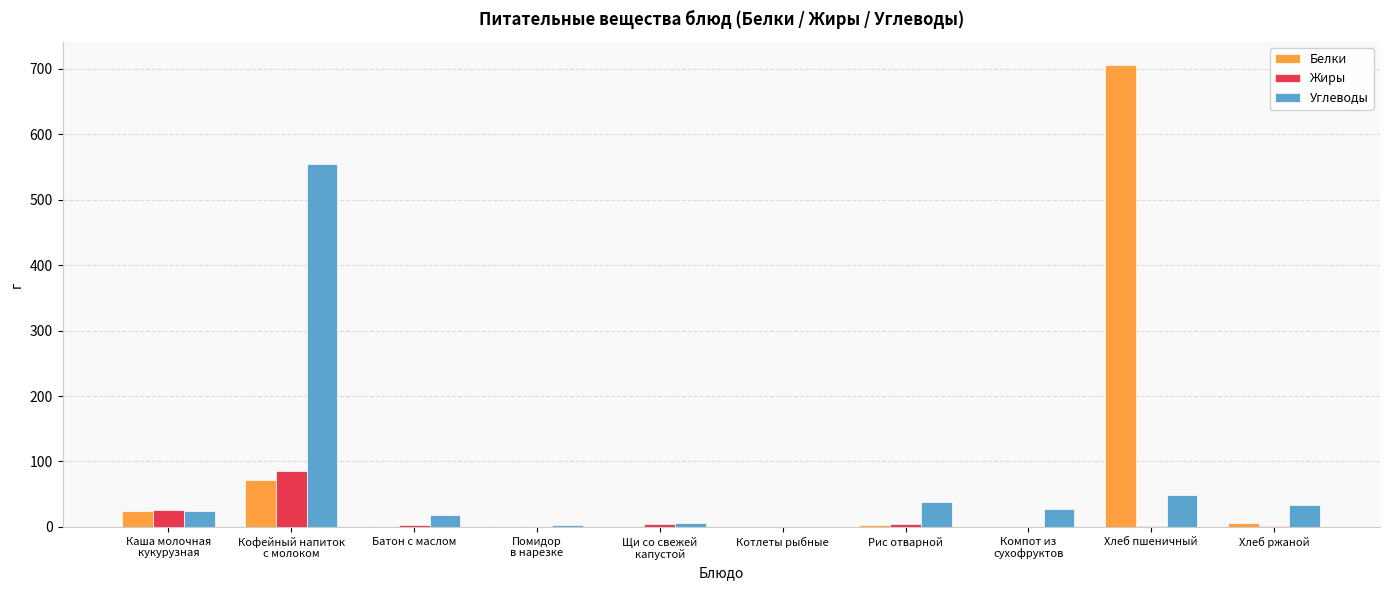

What is the maximum value for Белки?

706.0